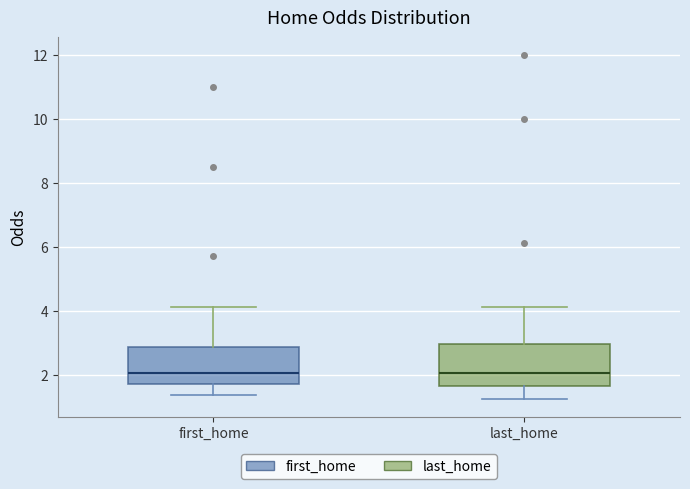

Reading left to right, transcribe this box plot: for each box, give where its median line is, the range the box spans, and where its two whiskers end, as read against the y-axis. The values are not printed on the chart, so give them approximately, as read against the axis.

first_home: median 2.0, box 1.8 to 2.8, whiskers 1.4 to 4.2
last_home: median 2.0, box 1.6 to 3.0, whiskers 1.2 to 4.2